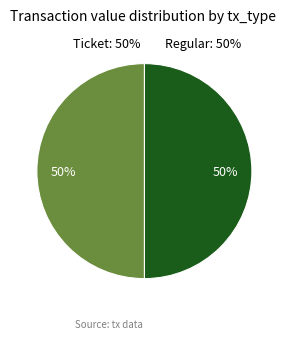

Combined, do Ticket and Regular account for over 50%?

Yes